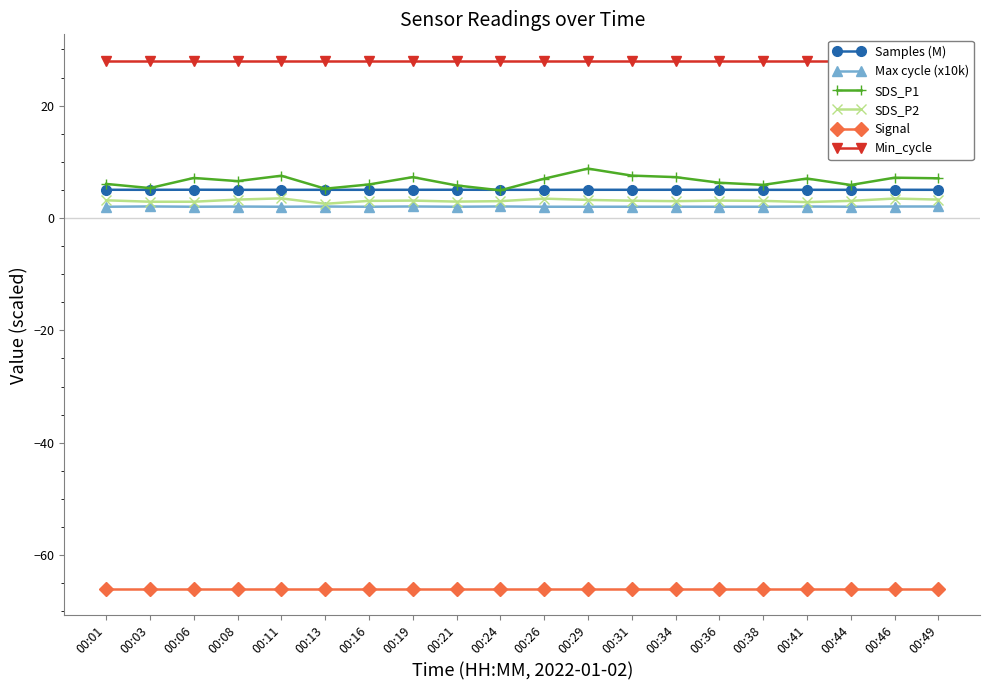

True or false: Min_cycle has more than 1 interior local peaks.

False